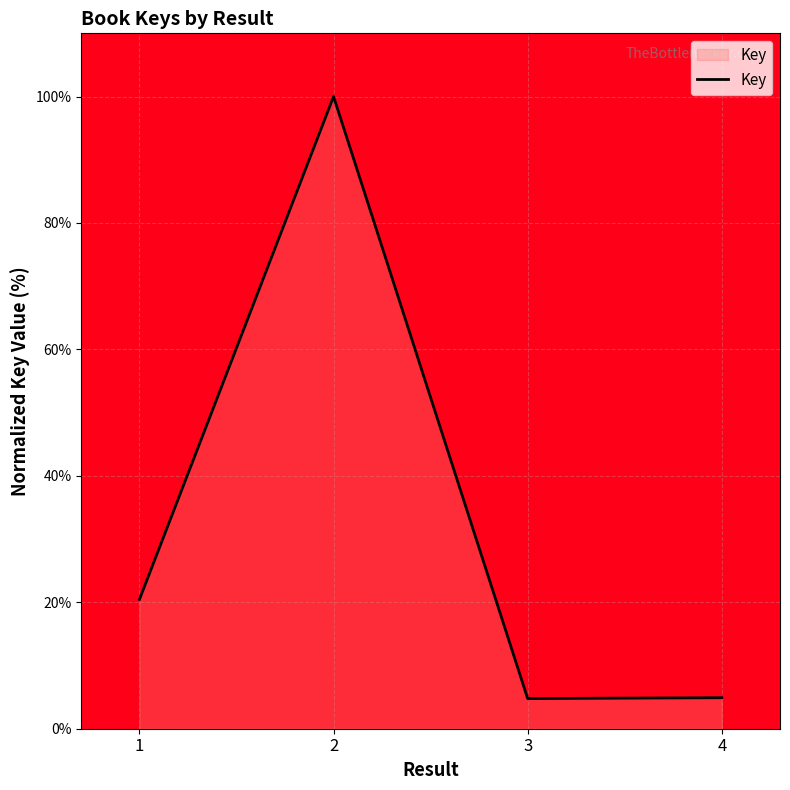

What is the sum of the values at 2 and 3?

104.8